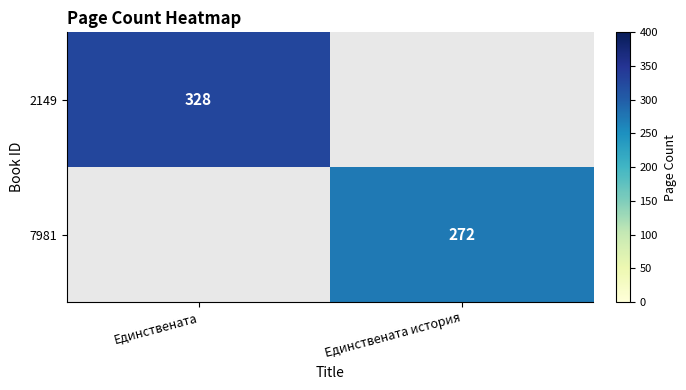

The value of 7981 at Единствената история is 424. True or false?

False